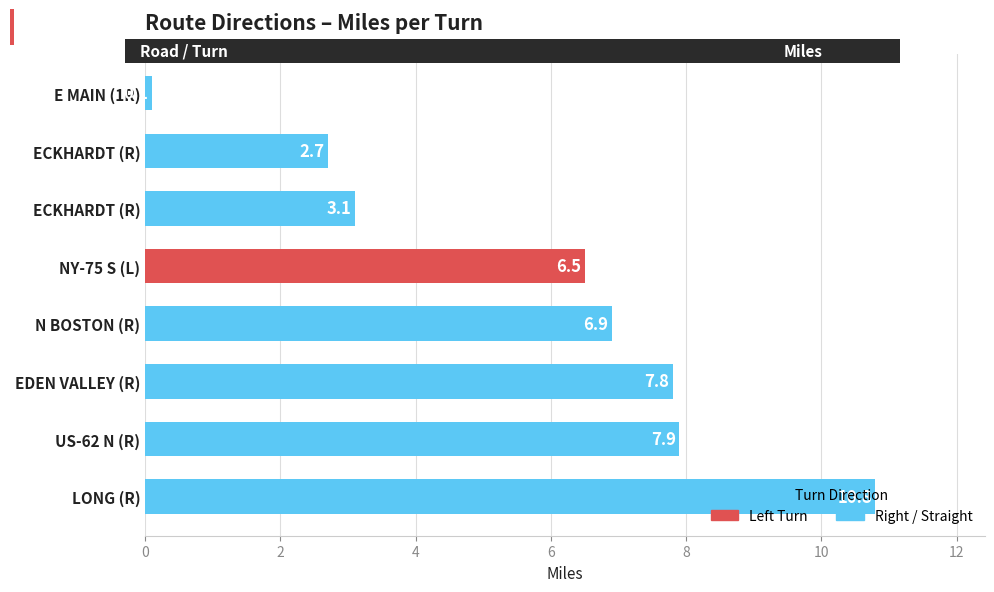

Rank the categories by value from lowest to highest.

E MAIN (1R), ECKHARDT (R), ECKHARDT (R), NY-75 S (L), N BOSTON (R), EDEN VALLEY (R), US-62 N (R), LONG (R)